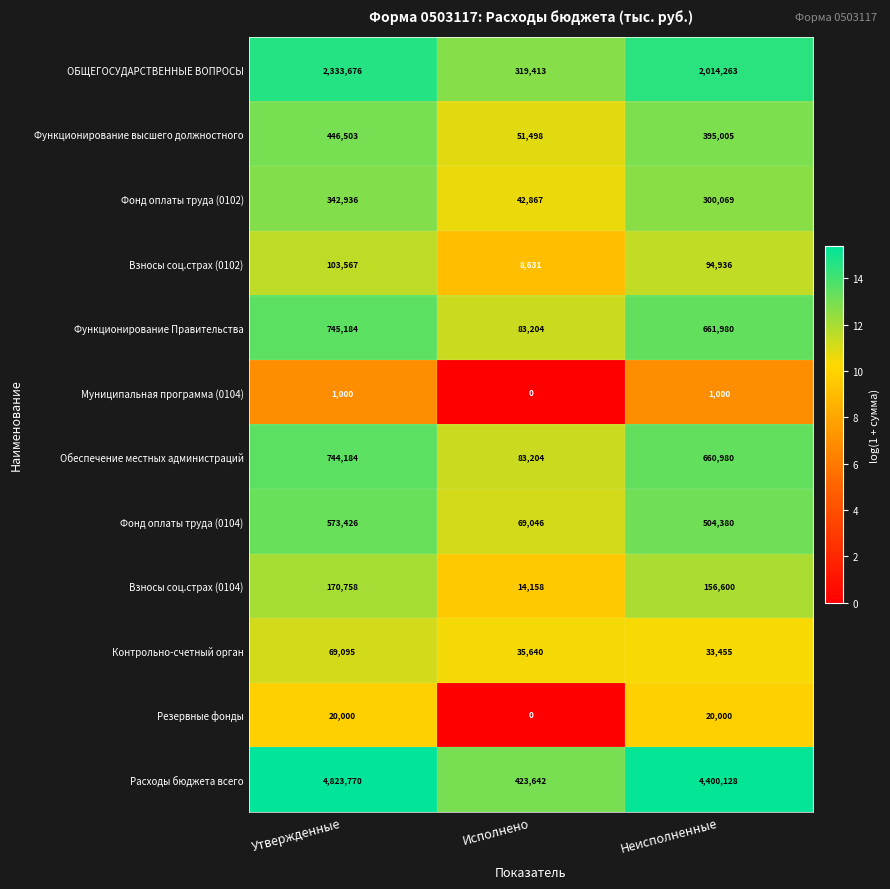

What value does the Фонд оплаты труда (0104) series have at Неисполненные?

504380